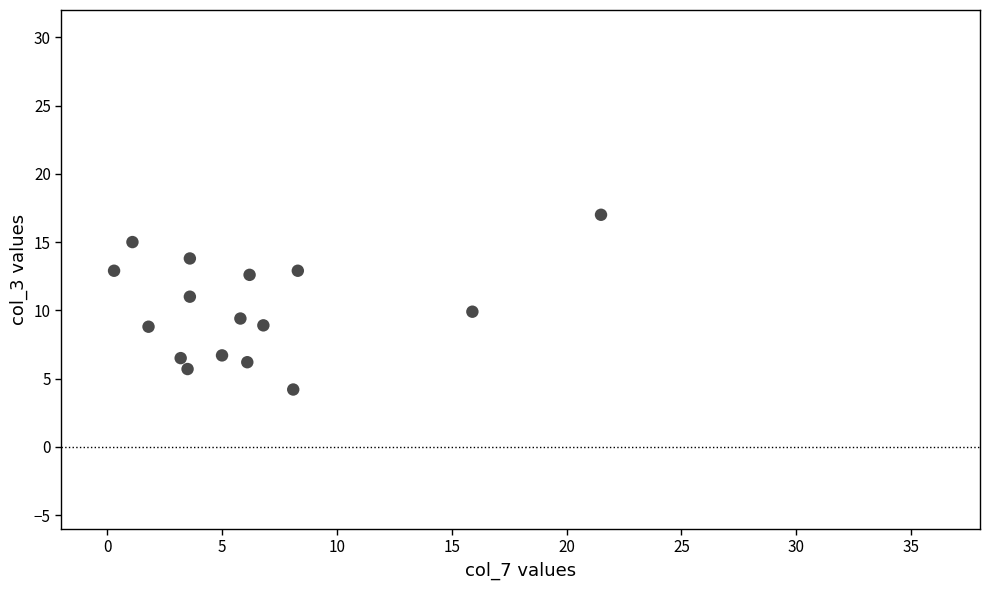

What is the range of X values (max minus min)?

21.2